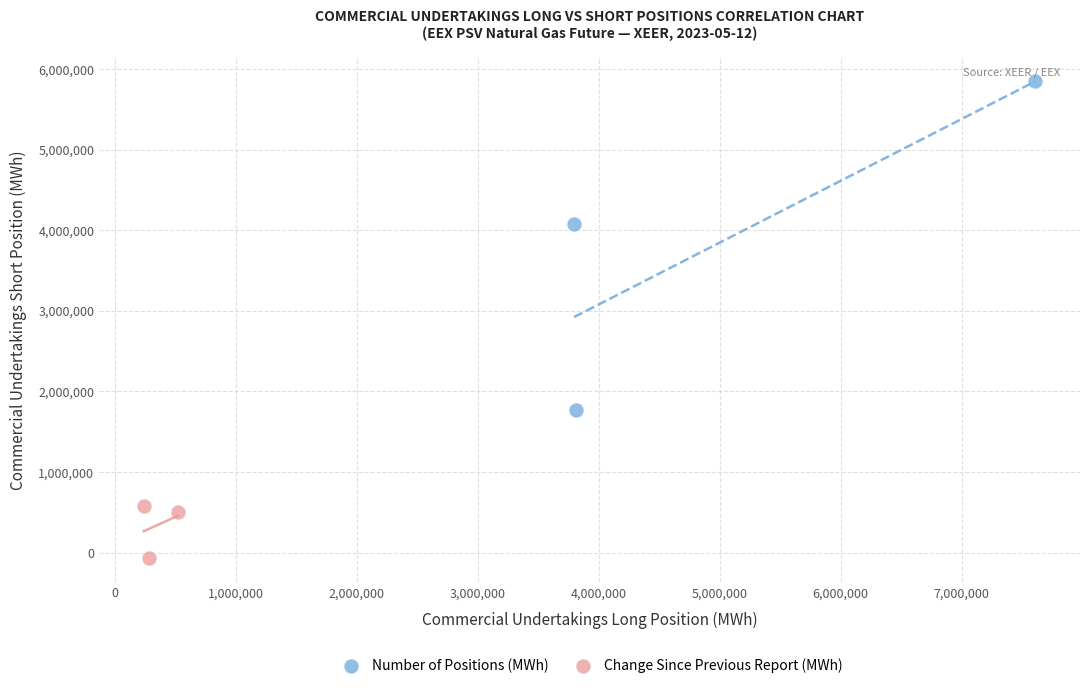

Which series has the largest Y range (max minus min)?

Number of Positions (MWh)